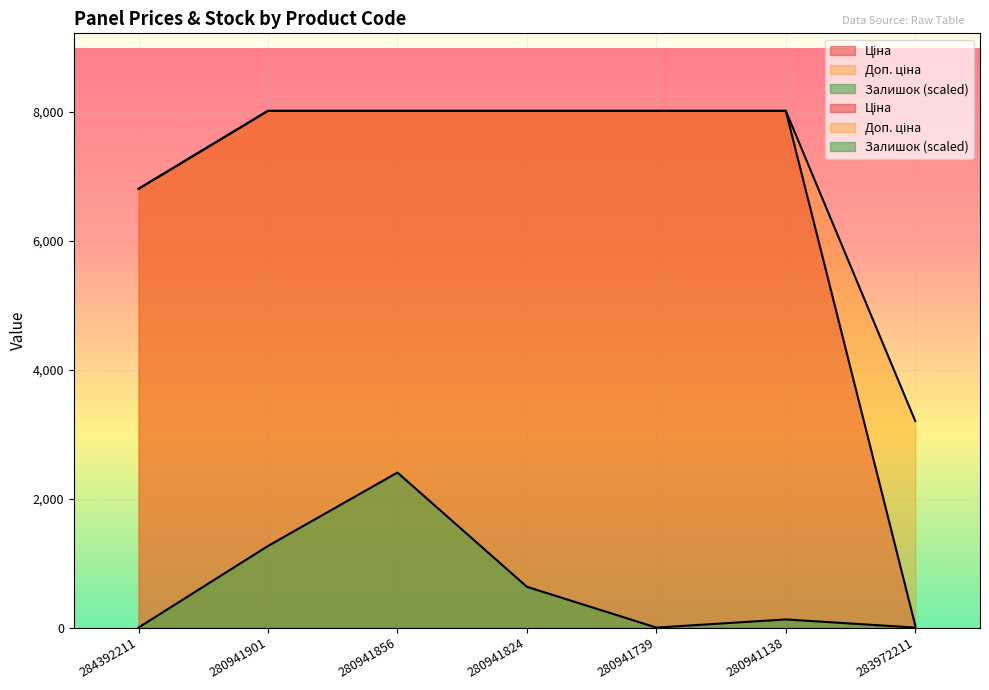

The value of Залишок at 283972211 is 0.0. True or false?

True